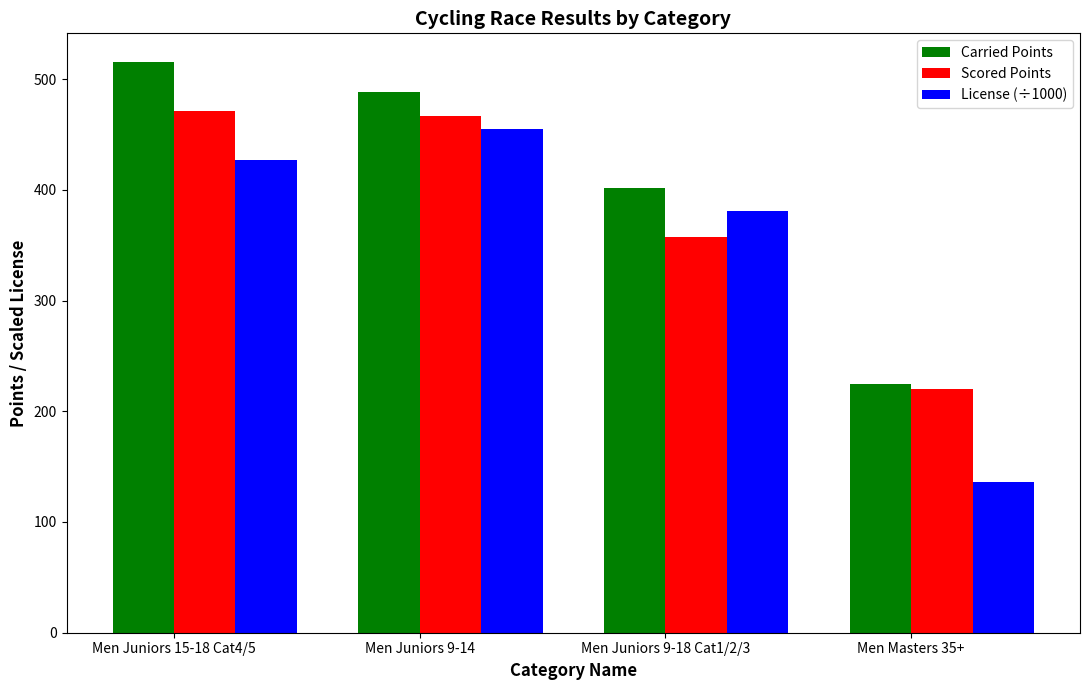

What is the value of the Scored Points bar at the 2nd from the left?

466.9